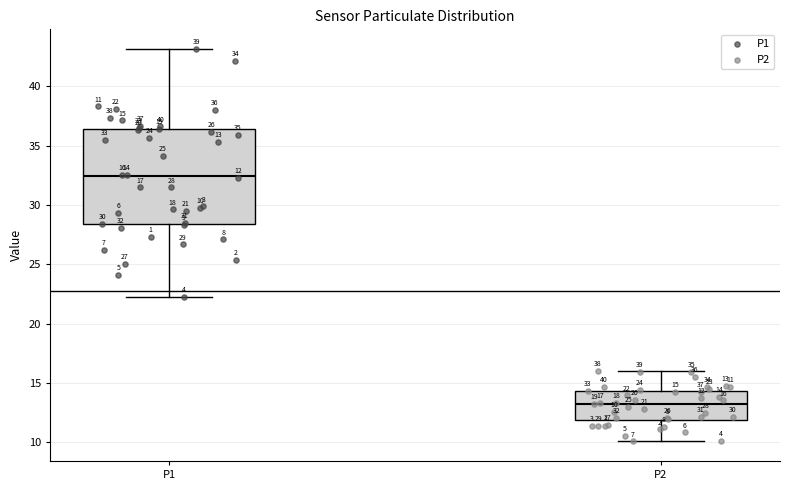

Which box has the lowest median line?

P2